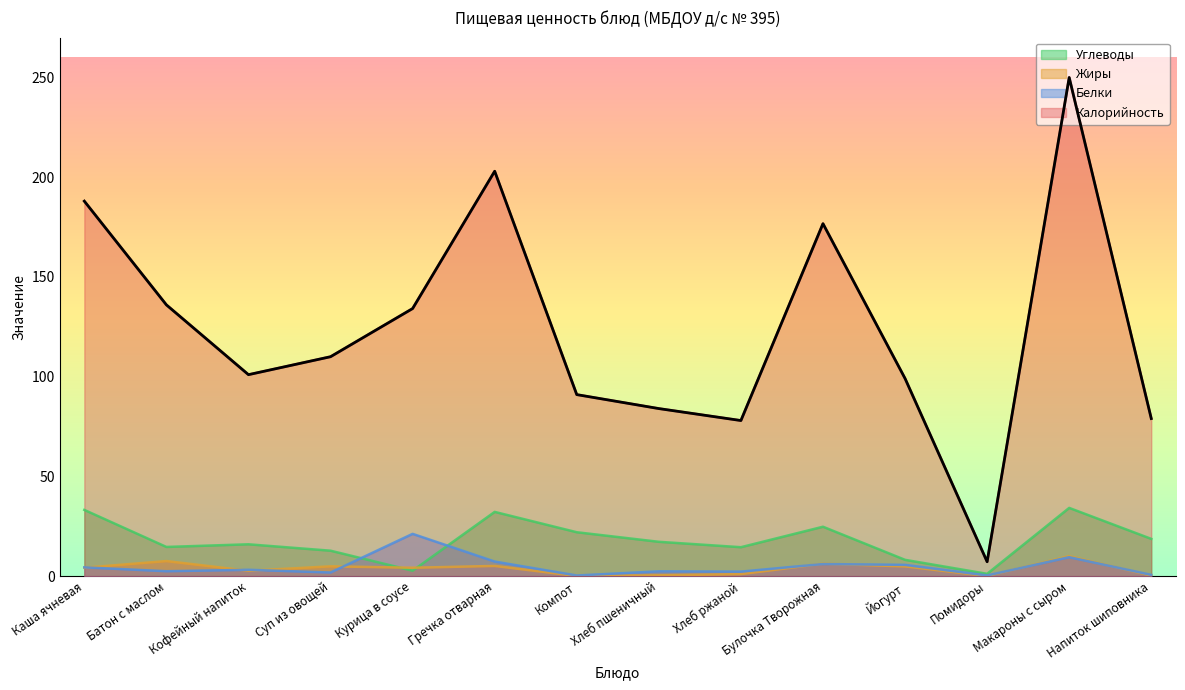

At Йогурт, list the series in order from smallest to largest.

Жиры, Белки, Углеводы, Калорийность